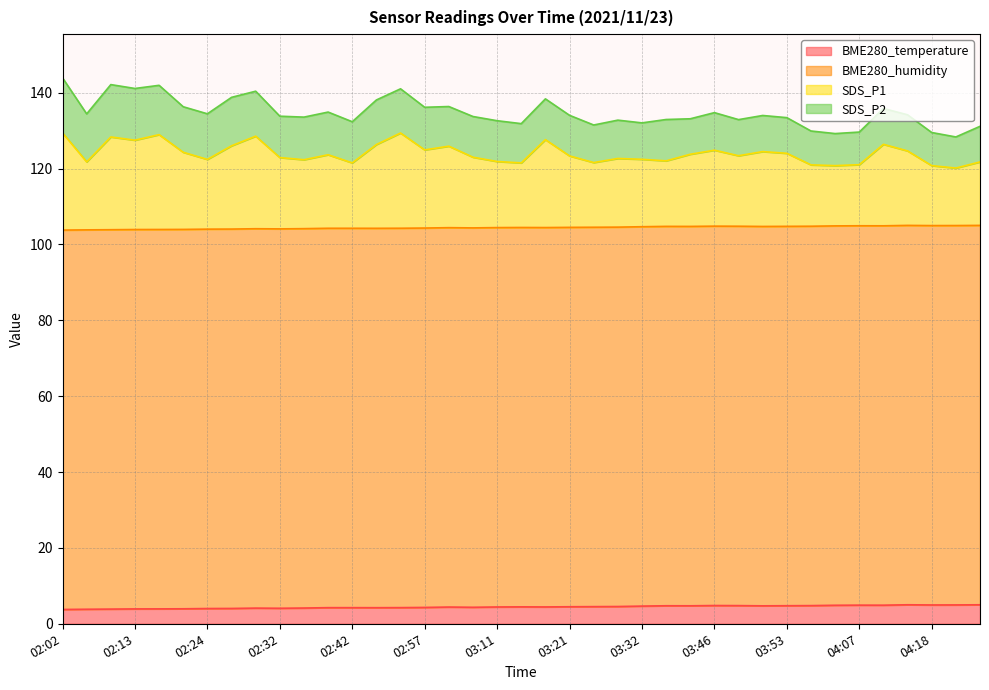

Which category has the lowest value in the BME280_temperature series?

02:02